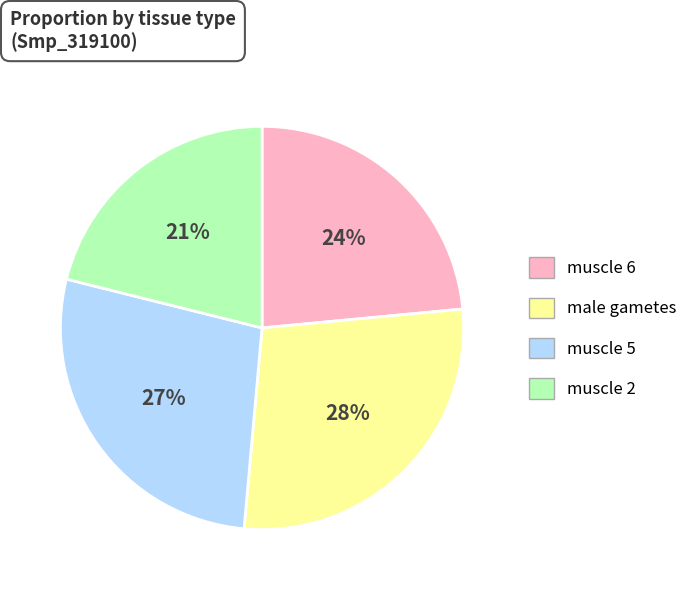

Does male gametes account for over 50% of the chart?

No